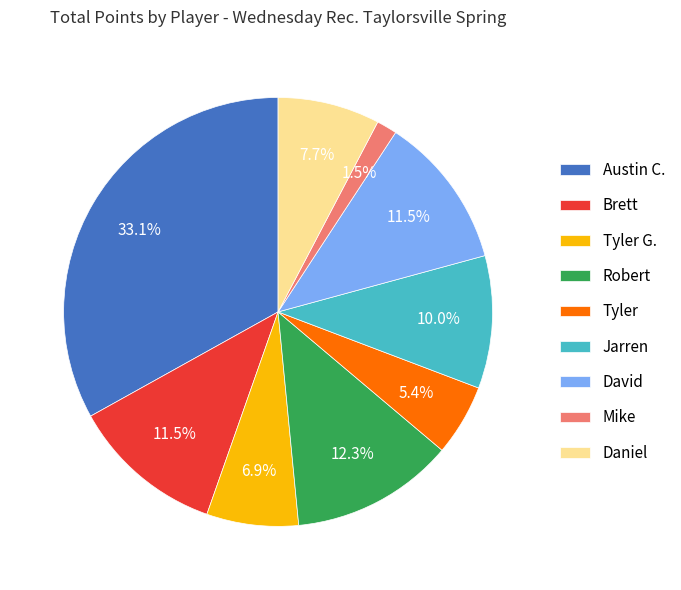

Is there a majority slice in this chart?

No